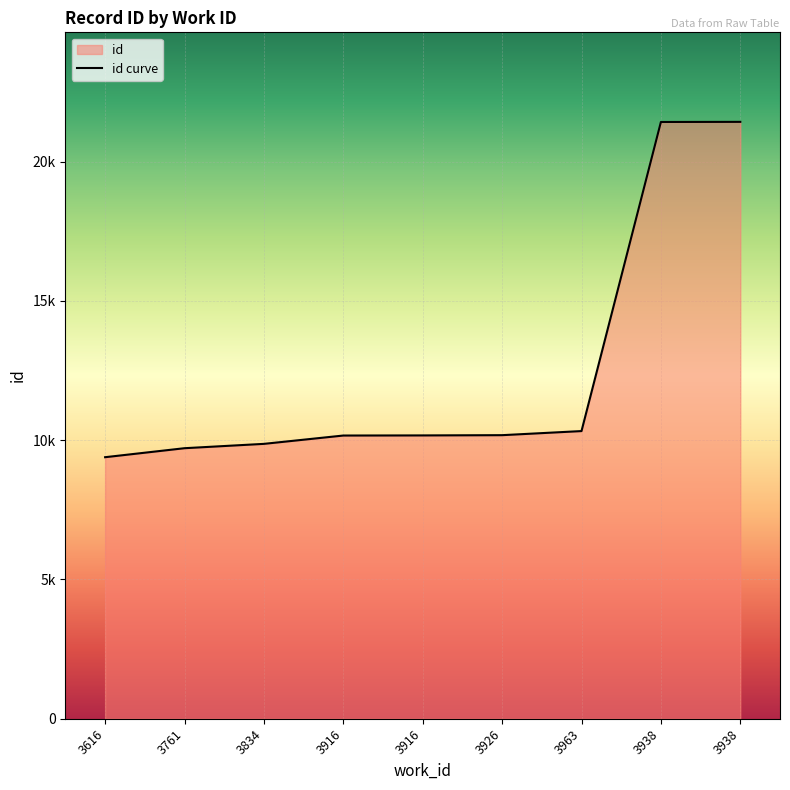

What is the change in value from 3926 to 3938?

+11248